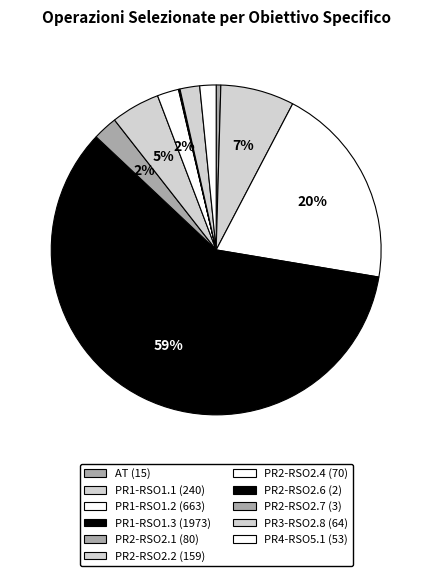

Does any single category account for the majority?

Yes